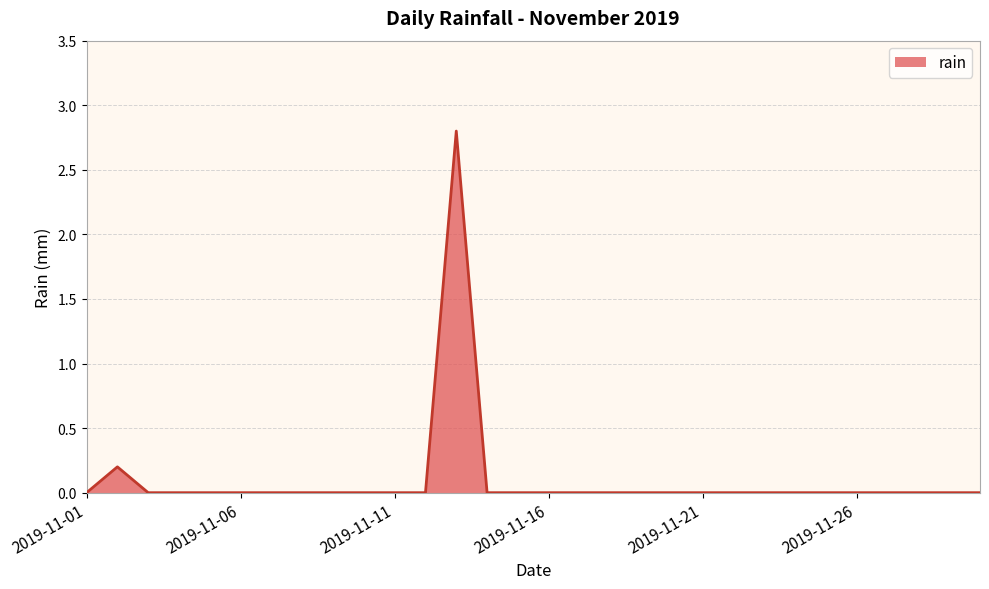

How many lines are shown in the chart?

1